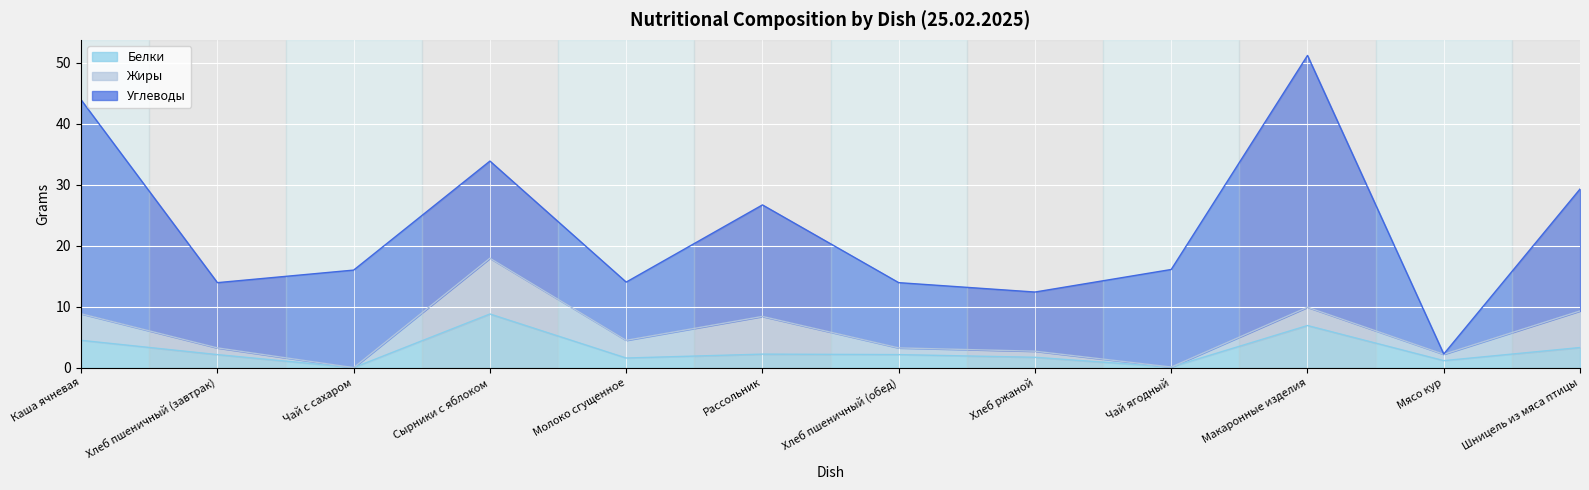

List the series in order of their peak value, lowest first.

Белки, Жиры, Углеводы